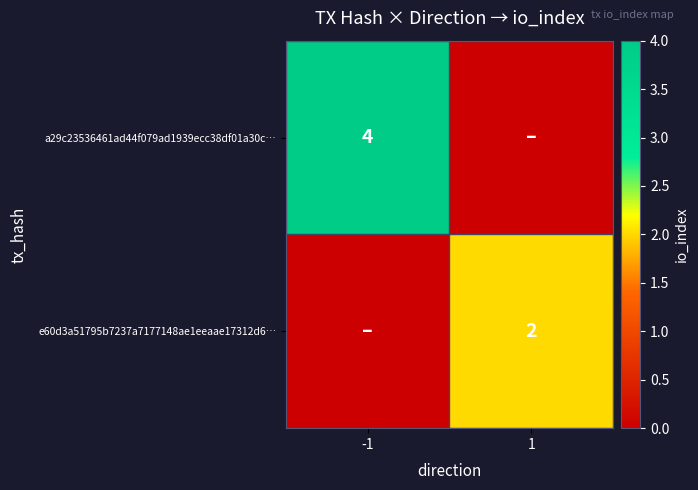

Is the value of a29c23536461ad44f079ad1939ecc38df01a30c… at -1 greater than the value of e60d3a51795b7237a7177148ae1eeaae17312d6… at 1?

Yes